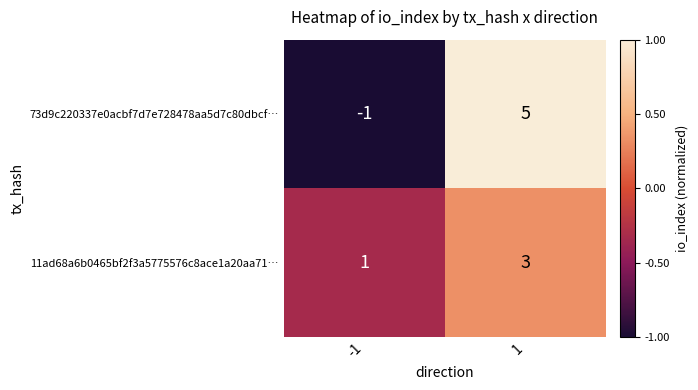

Rank the series by their maximum value, from lowest to highest.

11ad68a6b0465bf2f3a5775576c8ace1a20aa71…, 73d9c220337e0acbf7d7e728478aa5d7c80dbcf…